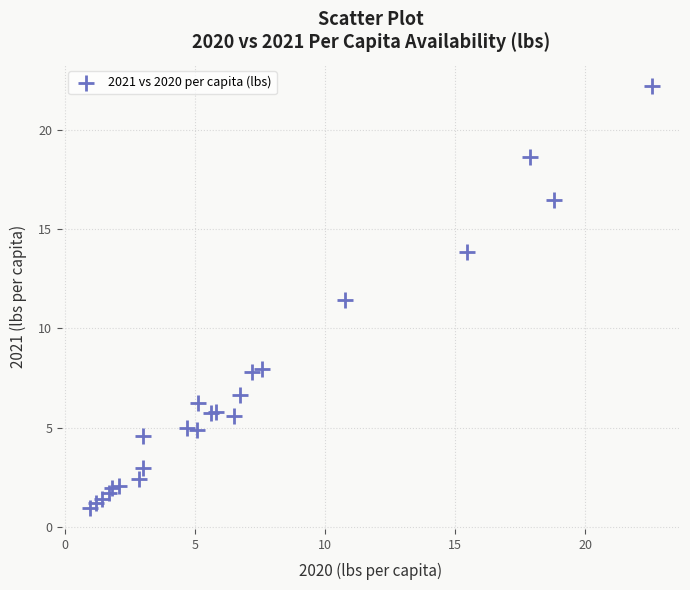

What Y value in the scatter plot is closest to 11?

11.5